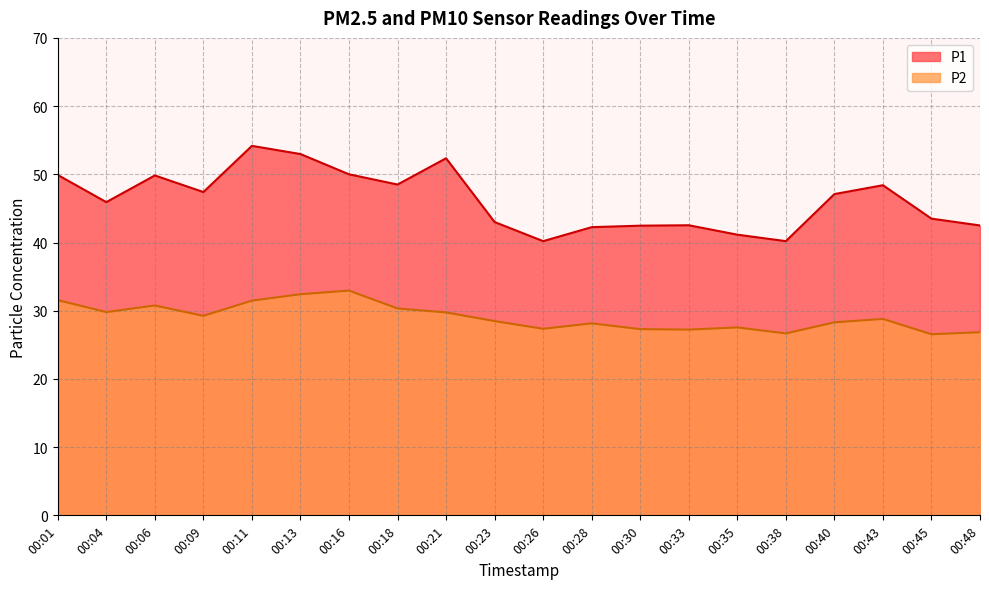

True or false: P1 and P2 intersect in this chart.

False